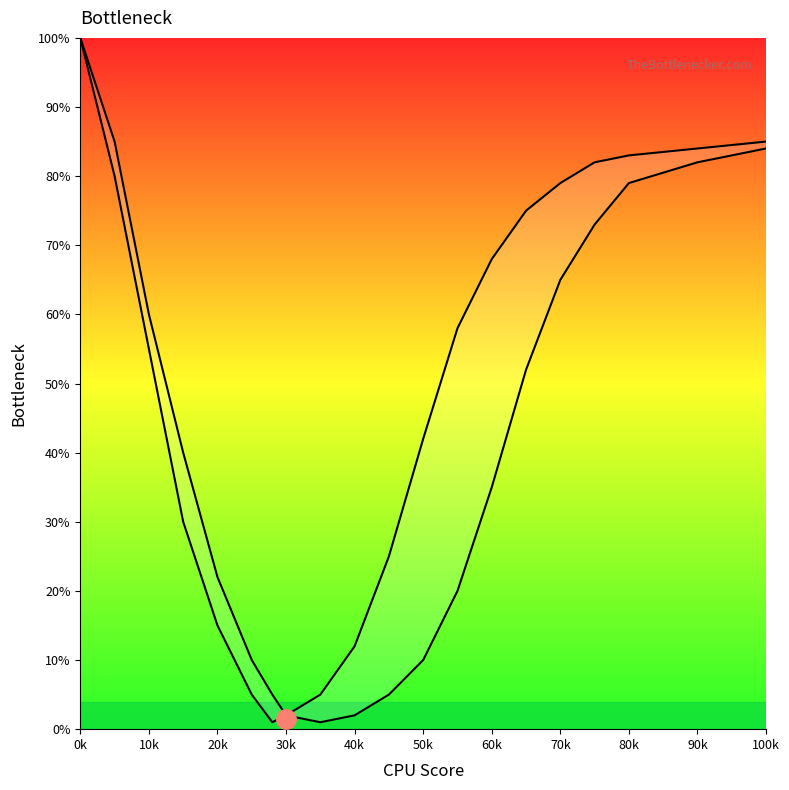

How many distinct data groups are displayed?

2